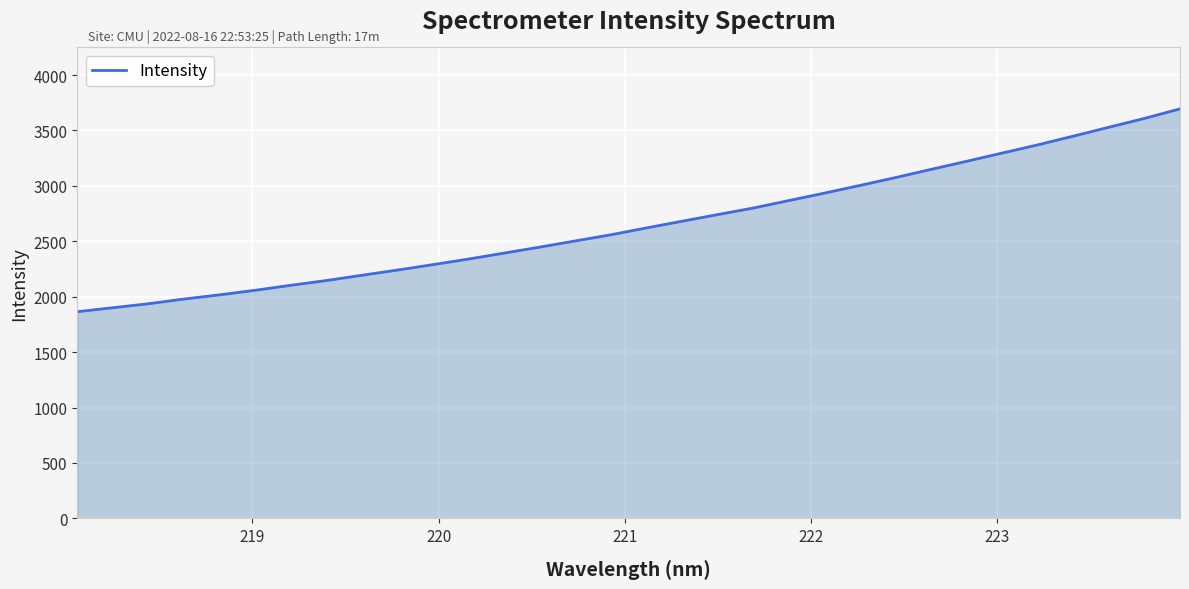

What is the maximum value shown in the chart?

3694.8